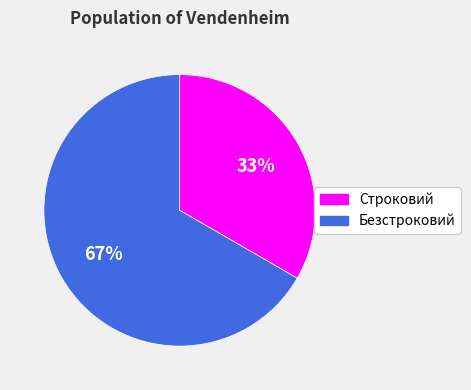

To the nearest percent, what is the average slice percentage?

50%